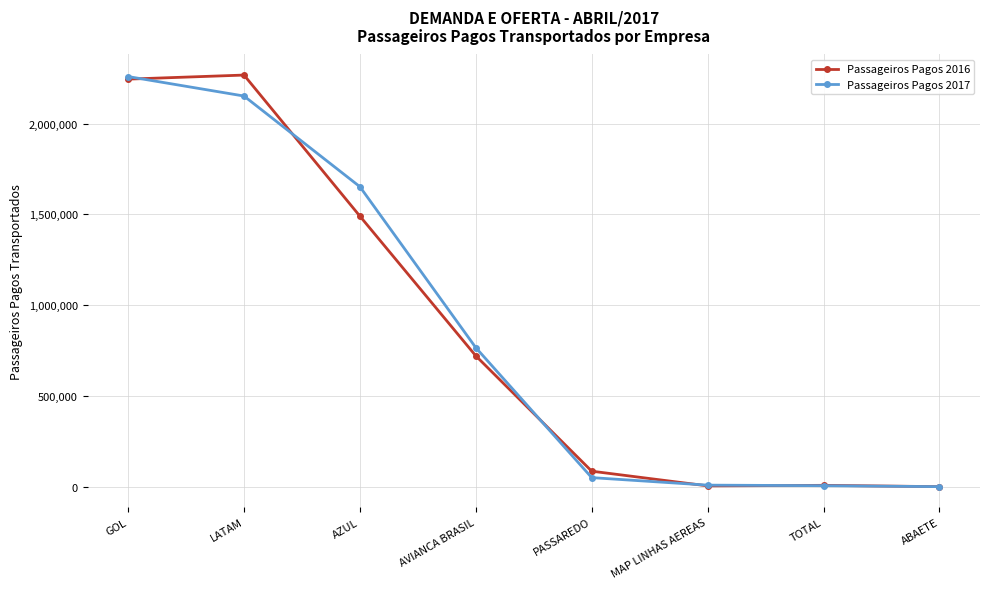

Which series changed the most between AZUL and AVIANCA BRASIL?

Passageiros Pagos 2017